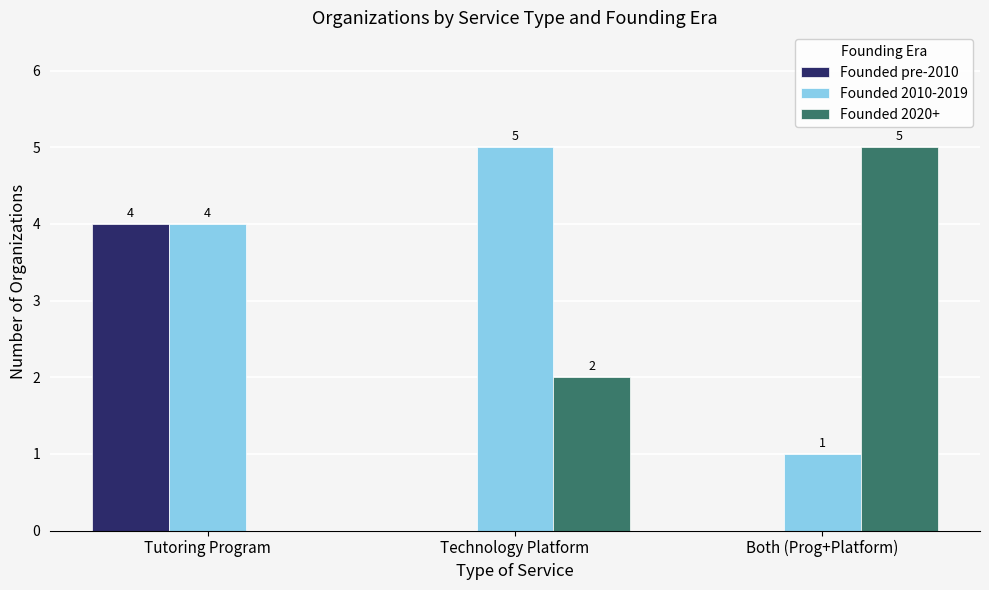

The value of Founded 2020+ at Tutoring Program is -3. True or false?

False